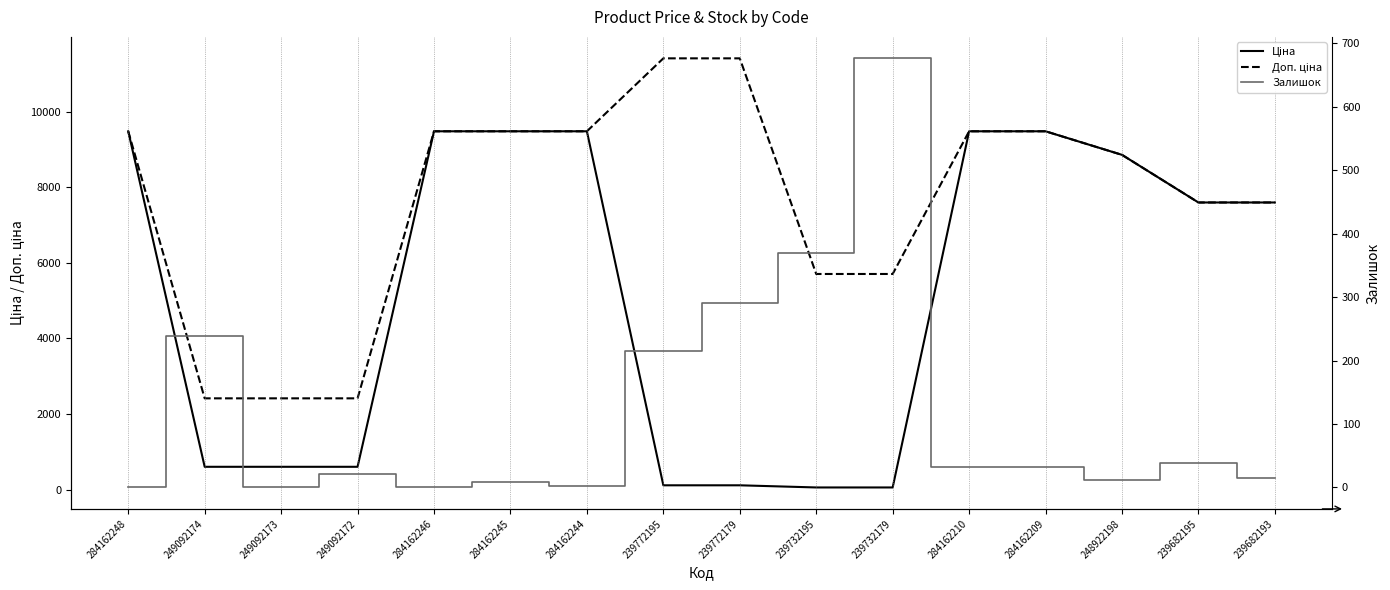

Which label corresponds to the smallest value in the chart?

284162248